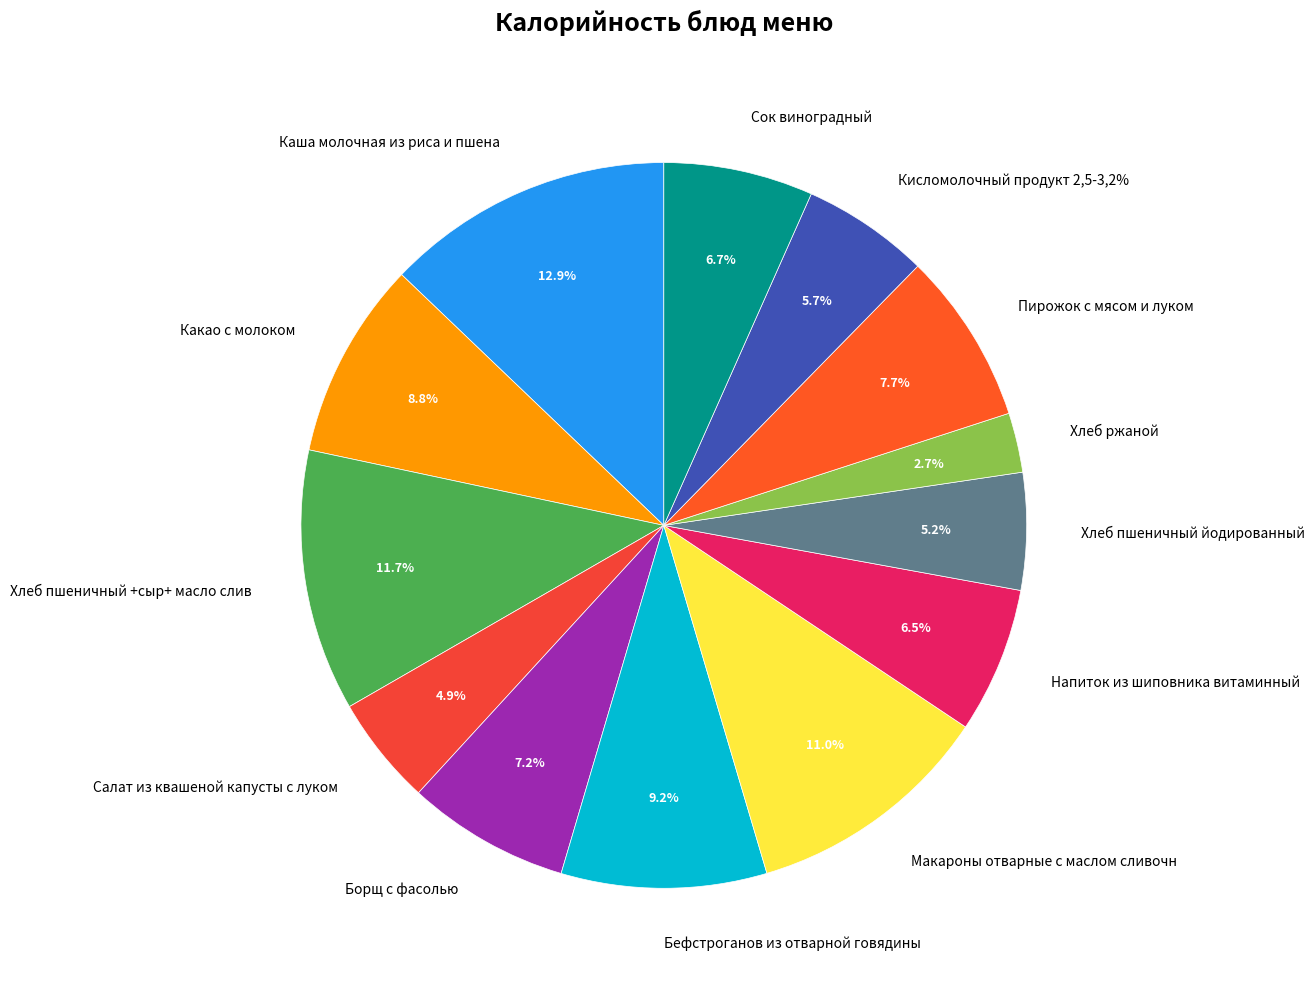

Rank the categories by value from highest to lowest.

Каша молочная из риса и пшена, Хлеб пшеничный +сыр+ масло слив, Макароны отварные с маслом сливочн, Бефстроганов из отварной говядины, Какао с молоком, Пирожок с мясом и луком, Борщ с фасолью, Сок виноградный, Напиток из шиповника витаминный, Кисломолочный продукт 2,5-3,2%, Хлеб пшеничный йодированный, Салат из квашеной капусты с луком, Хлеб ржаной